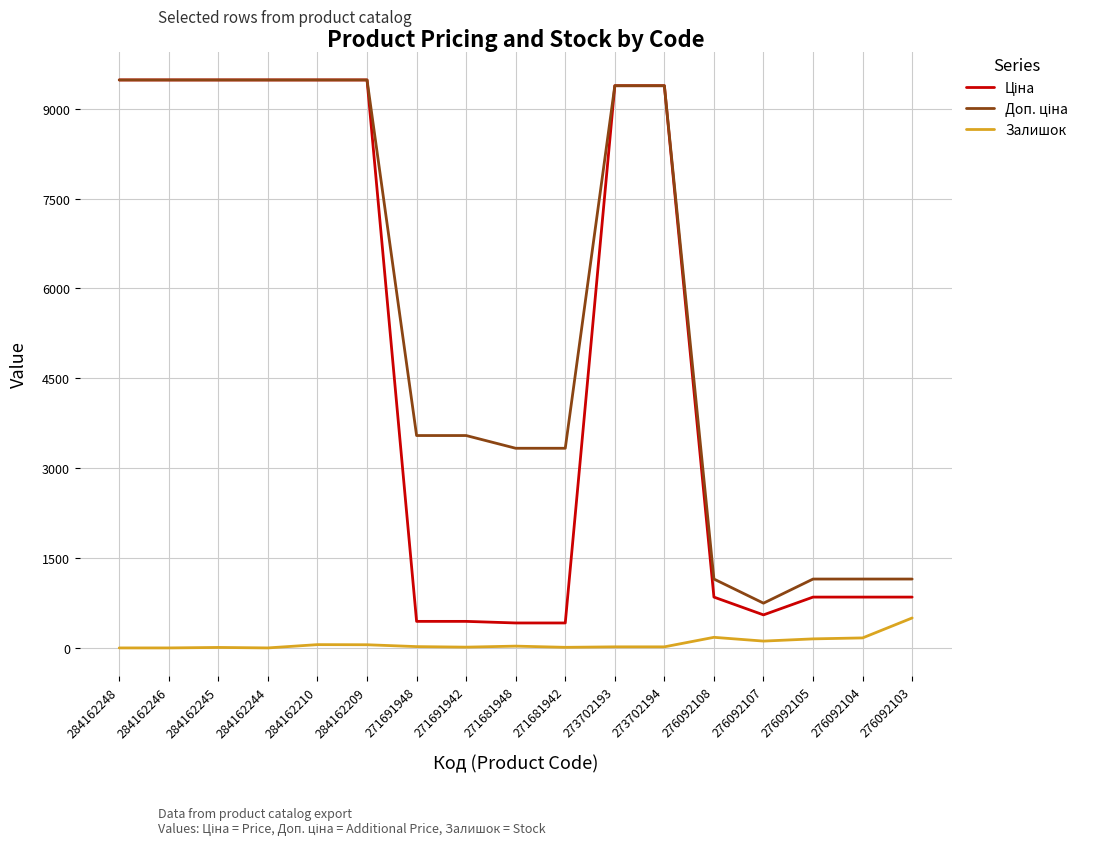

What is the spread (max minus min) of values at 284162246?

9480.1